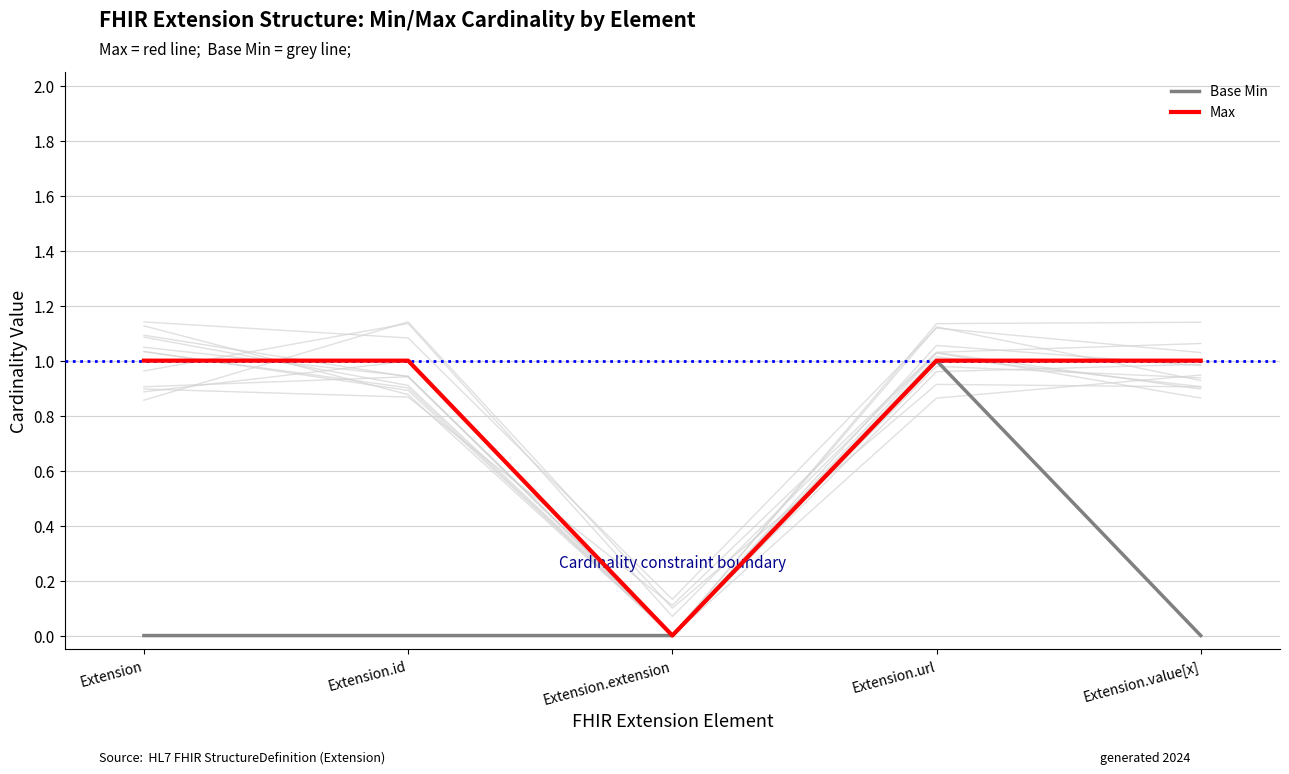

Is the value of Max at Extension.extension greater than the value of Base Min at Extension.url?

No